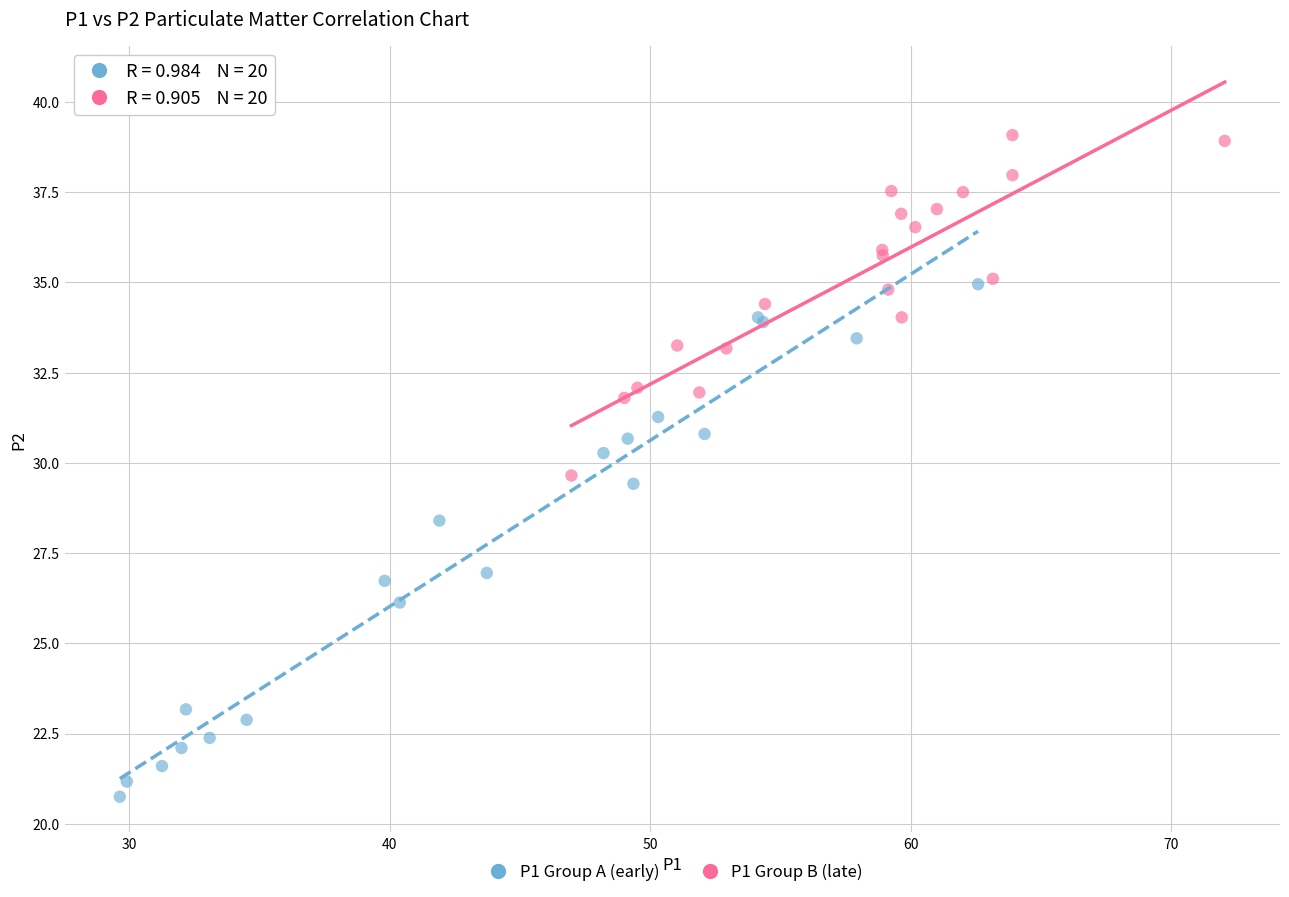

Which series has the widest spread of Y values?

P1 Group A (early)